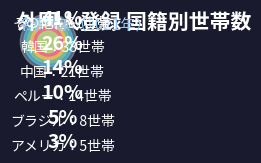

What percentage is the その他 slice, to the nearest percent?

41%